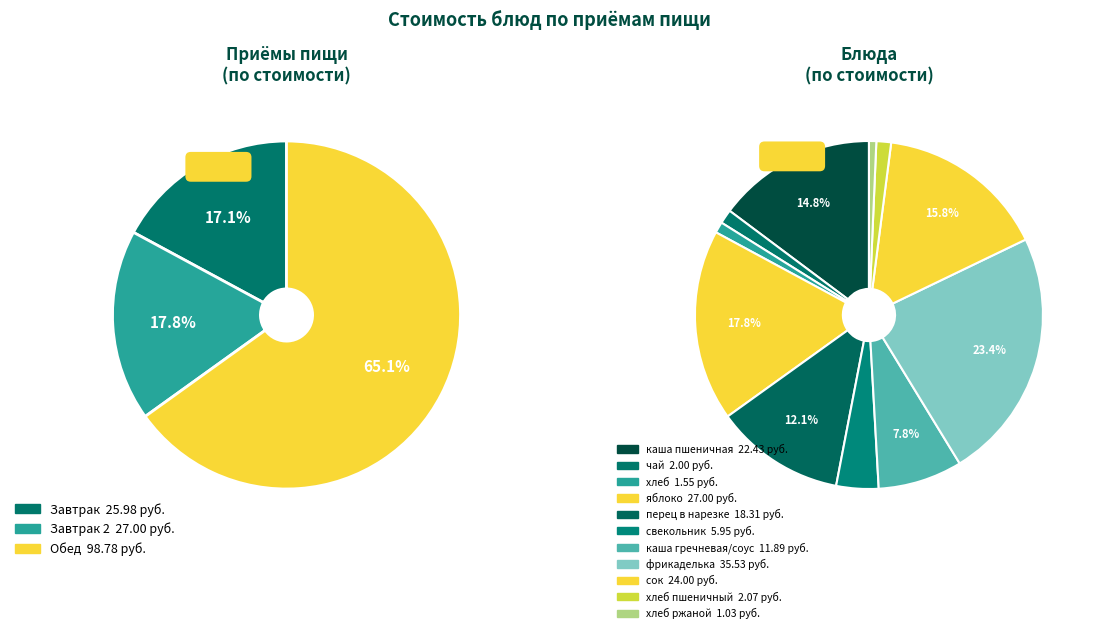

Which category has the biggest portion of the pie?

фрикаделька